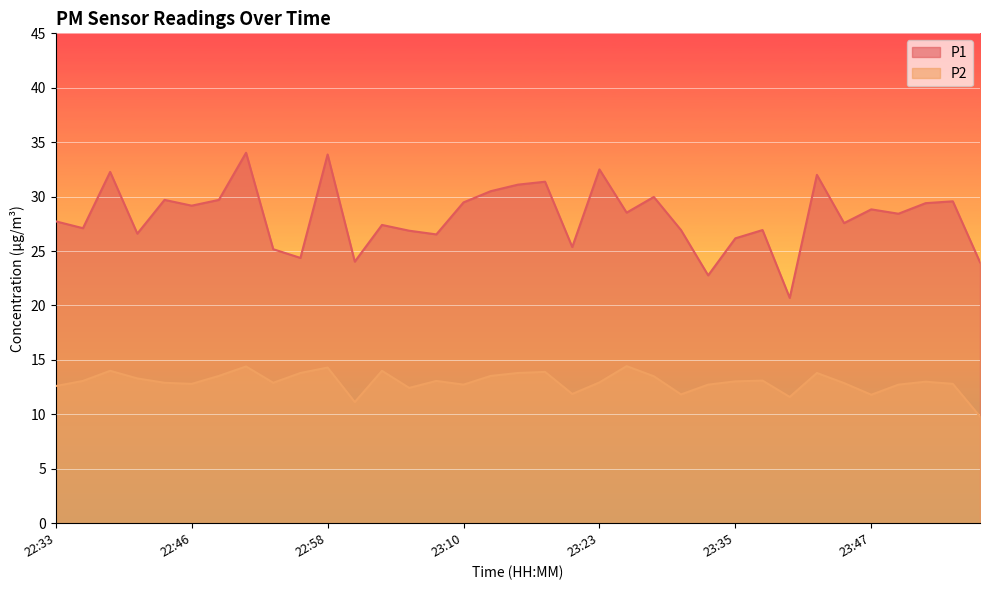

Reading left to right, extract all data points from this chart.

P1: 27.7	27.1	32.3	26.6	29.7	29.2	29.7	34.0	25.2	24.4	33.9	24.0	27.4	26.9	26.5	29.5	30.5	31.1	31.4	25.4	32.5	28.5	30.0	26.9	22.8	26.2	26.9	20.7	32.0	27.6	28.8	28.4	29.4	29.6	24.0
P2: 12.6	13.1	14.0	13.3	12.9	12.8	13.5	14.4	12.9	13.8	14.3	11.1	14.0	12.4	13.1	12.7	13.5	13.8	13.9	11.9	12.9	14.4	13.5	11.8	12.7	13.0	13.1	11.6	13.8	12.9	11.8	12.7	13.0	12.8	9.8